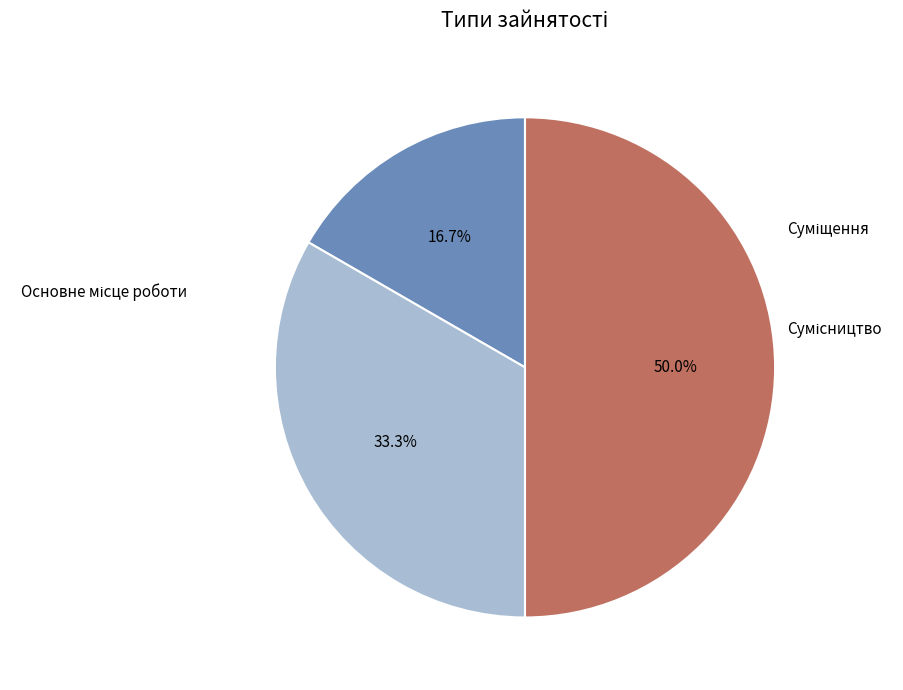

Count the number of slices in the pie.

3